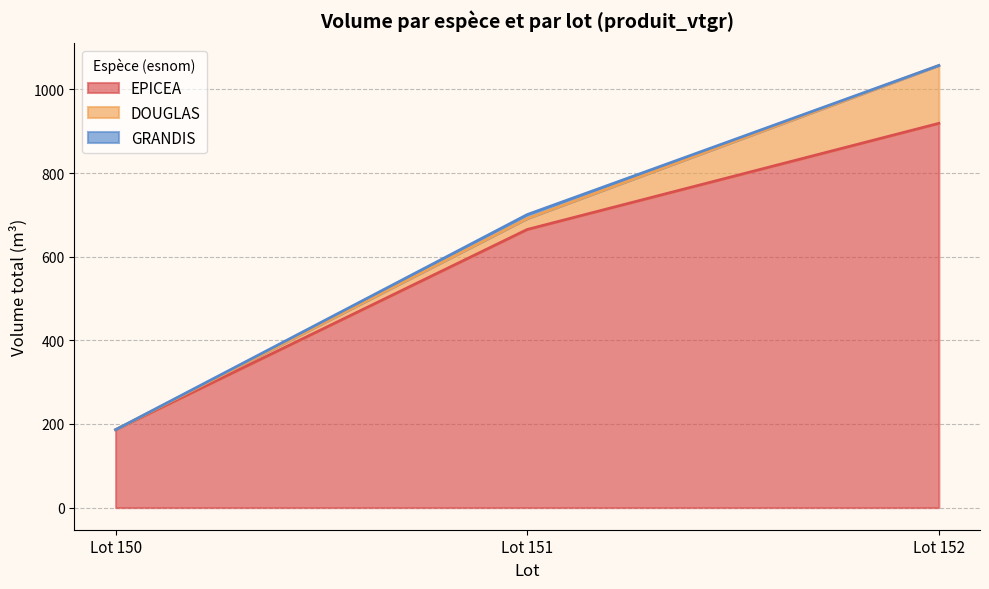

Rank the series at Lot 151 (DOUGLAS) from highest to lowest value.

EPICEA, DOUGLAS, GRANDIS